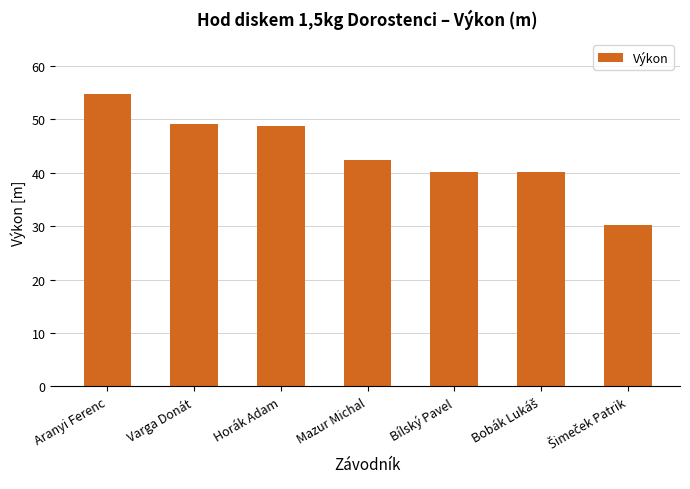

What is the smallest value displayed?

30.3